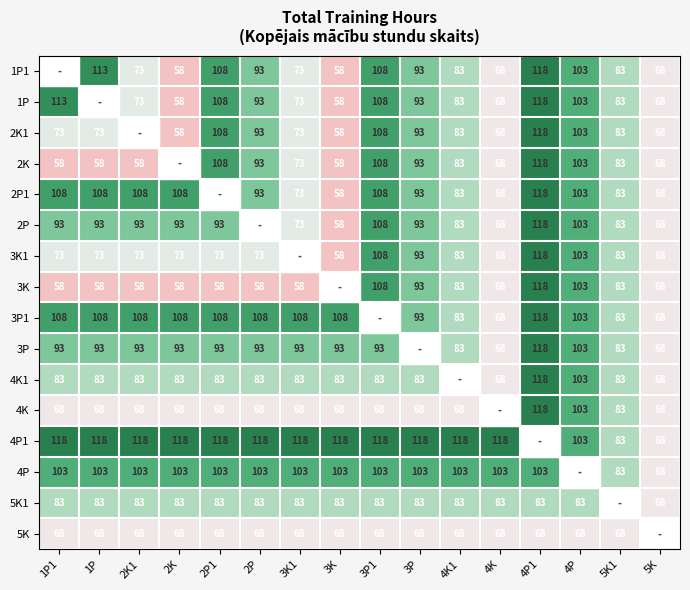

Is the value of 3K1 at 4P greater than the value of 3K at 4P1?

No